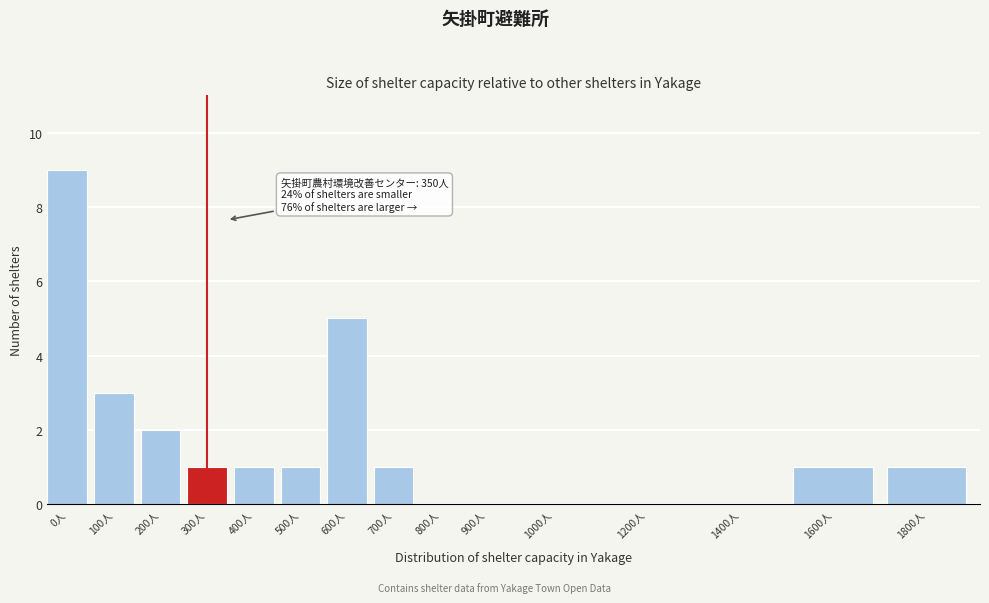

Reading right to left, what are all the values shown in this chart?

1800人=1	1600人=1	1400人=0	1200人=0	1000人=0	900人=0	800人=0	700人=1	600人=5	500人=1	400人=1	300人=1	200人=2	100人=3	0人=9